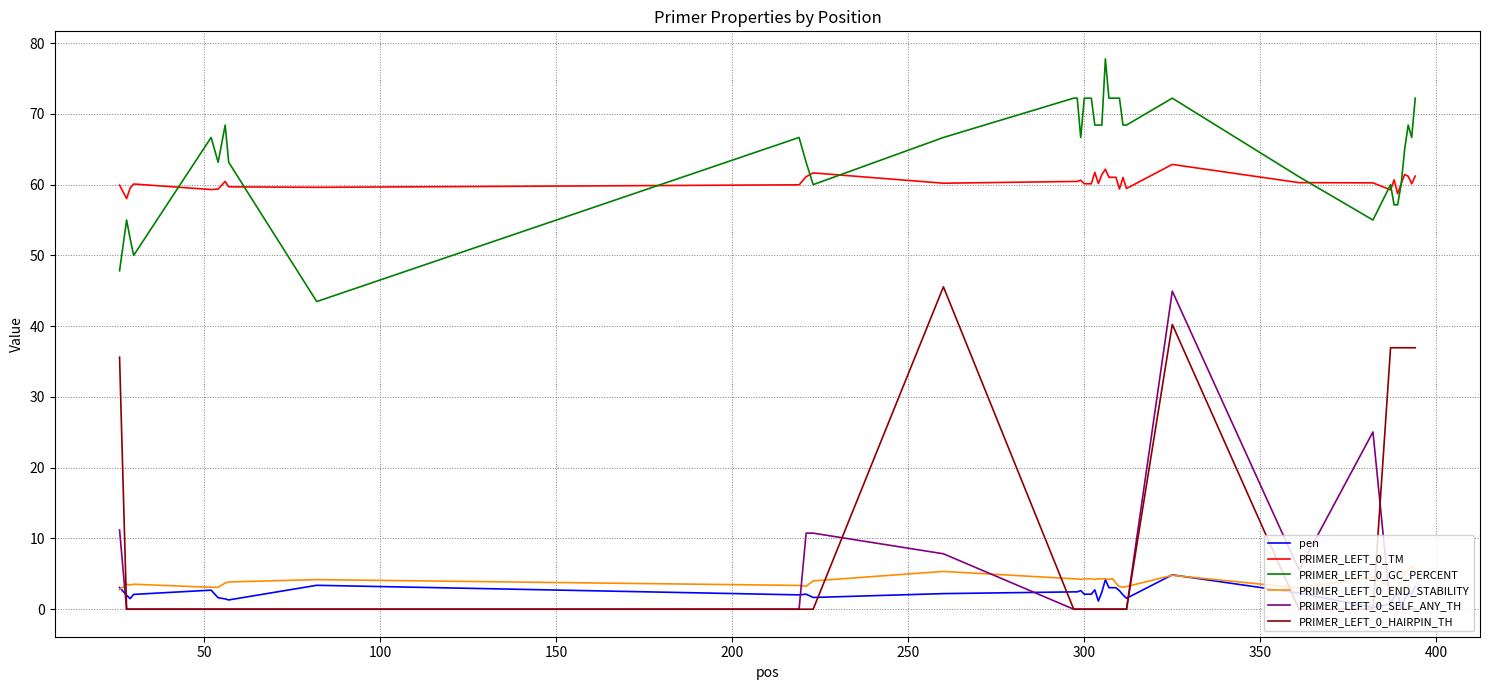

What is the highest value of the PRIMER_LEFT_0_END_STABILITY series?

6.1